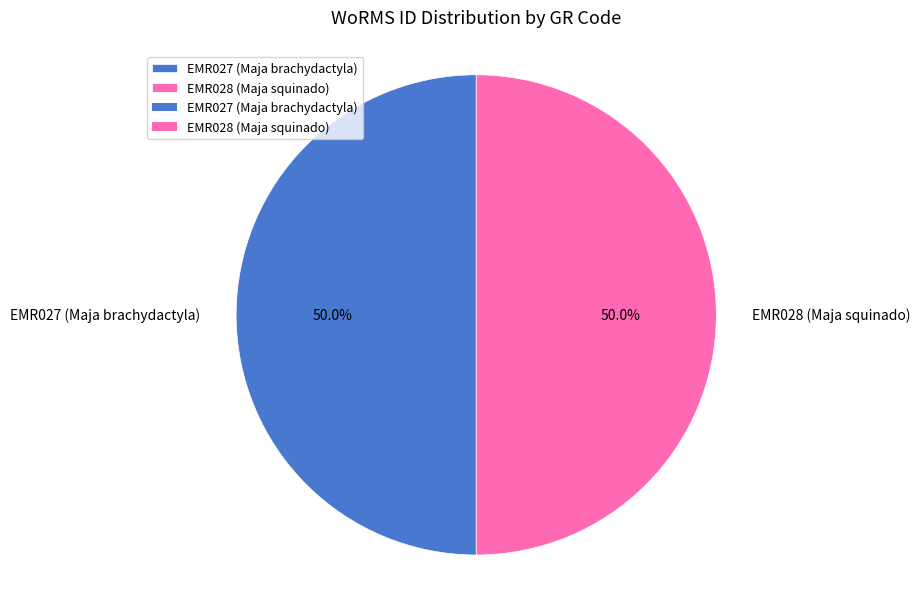

Combined, do EMR027 (Maja brachydactyla) and EMR028 (Maja squinado) account for over 50%?

Yes